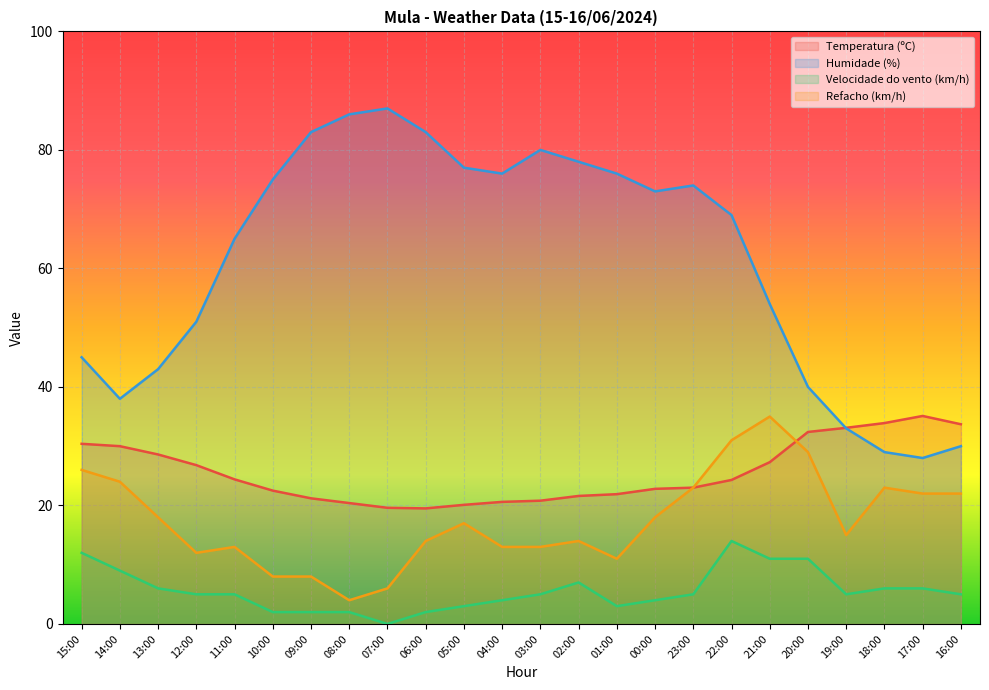

Rank the categories by Humidade (%) value from highest to lowest.

07:00, 08:00, 09:00, 06:00, 03:00, 02:00, 05:00, 04:00, 01:00, 10:00, 23:00, 00:00, 22:00, 11:00, 21:00, 12:00, 15:00, 13:00, 20:00, 14:00, 19:00, 16:00, 18:00, 17:00